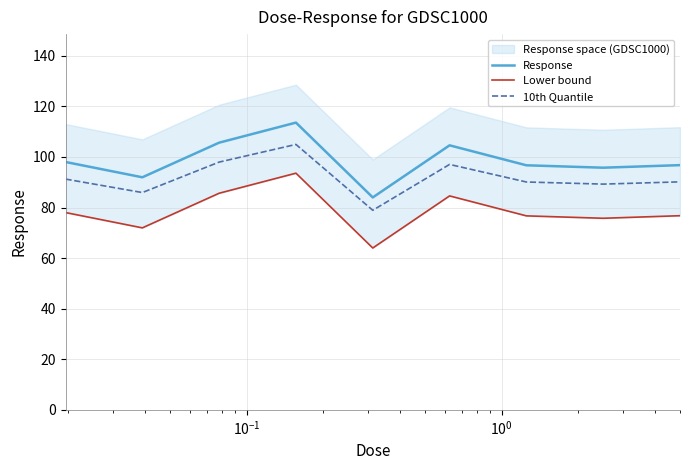

What is the maximum value for Response?

113.6